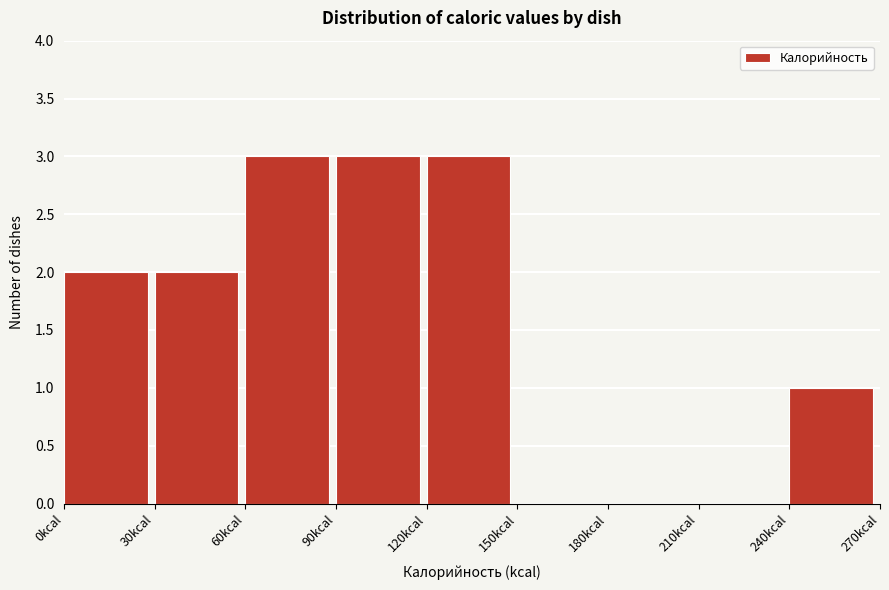

Reading left to right, list every bar in this chart as the range it spans on the x-axis followed by its height. The values are not printed on the chart, so give them approximately, as read against the axis.

0 to 30: 2
30 to 60: 2
60 to 90: 3
90 to 120: 3
120 to 150: 3
150 to 180: 0
180 to 210: 0
210 to 240: 0
240 to 270: 1